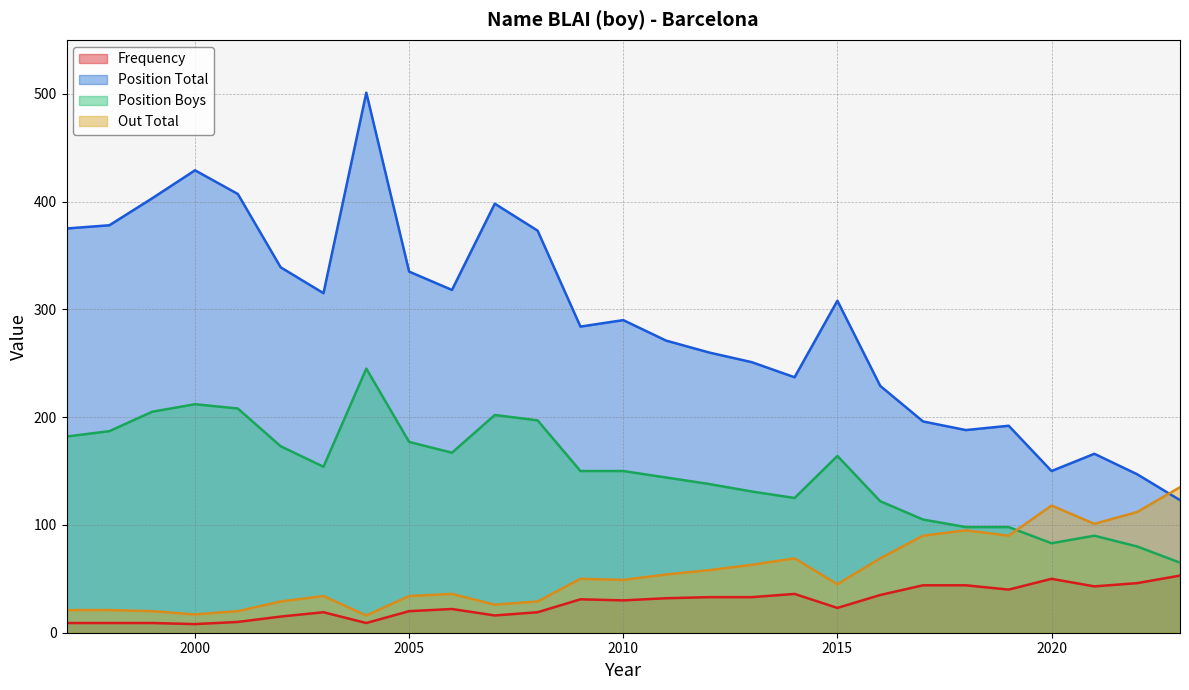

What is the difference between the Frequency values at 2006 and 2005?

2